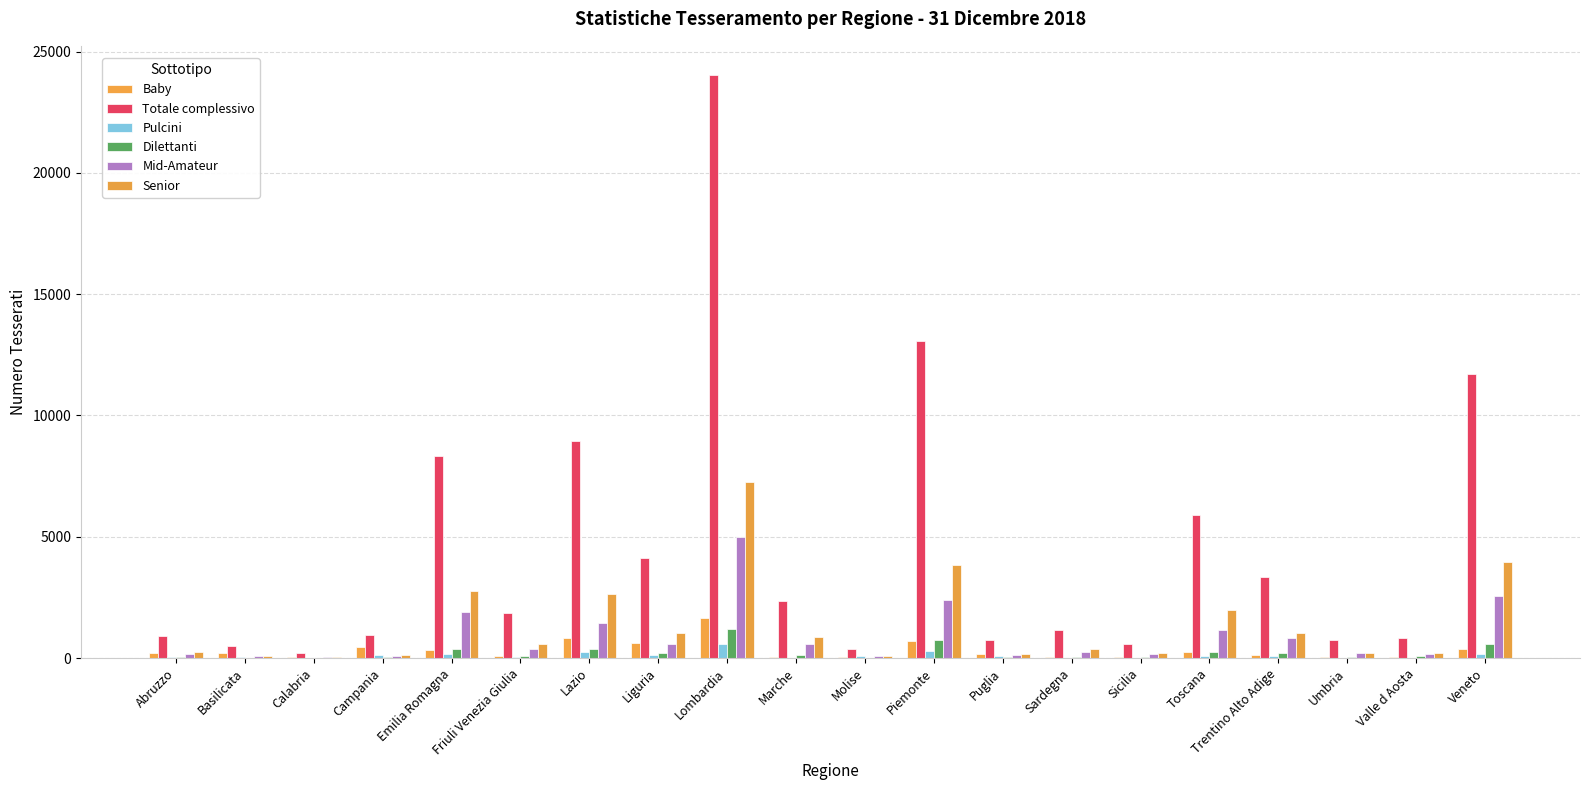

Are the bars horizontal?

No